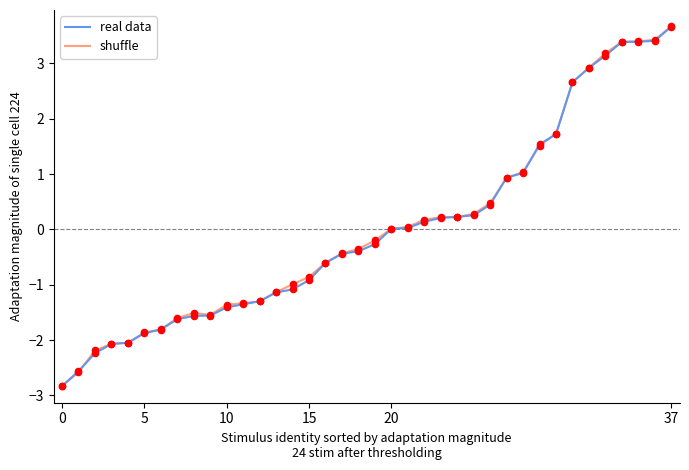

What is the lowest value of the shuffle series?

-2.8